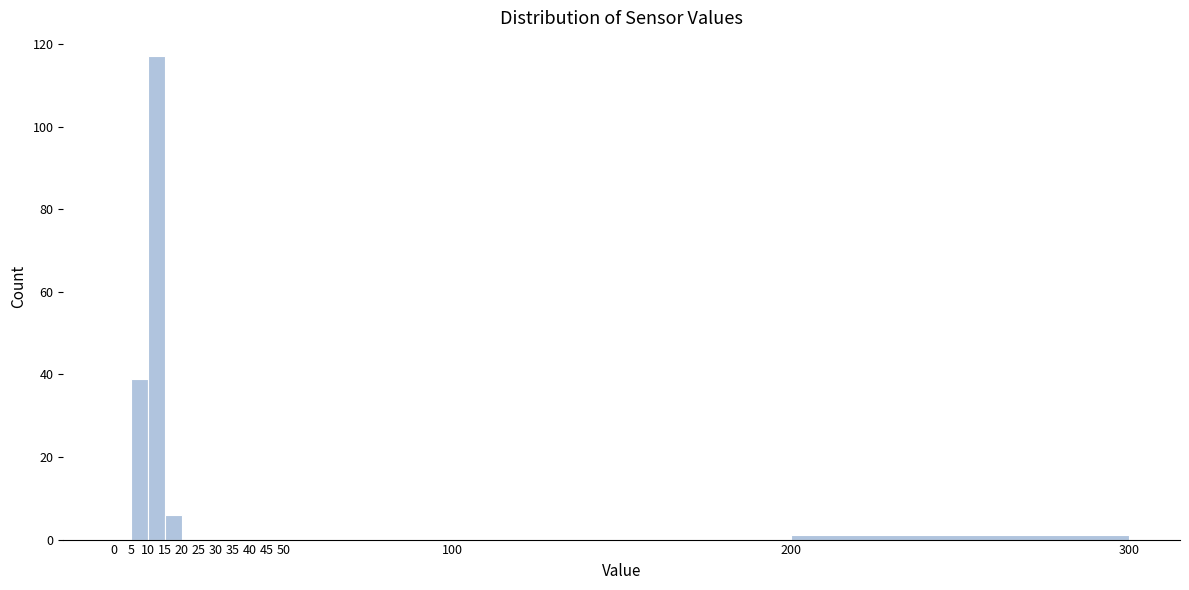

Reading left to right, list every bar in this chart as the range it spans on the x-axis followed by its height. The values are not printed on the chart, so give them approximately, as read against the axis.

0 to 5: 0
5 to 10: 40
10 to 15: 118
15 to 20: 6
20 to 25: 0
25 to 30: 0
30 to 35: 0
35 to 40: 0
40 to 45: 0
45 to 50: 0
50 to 100: 0
100 to 200: 0
200 to 300: under 2